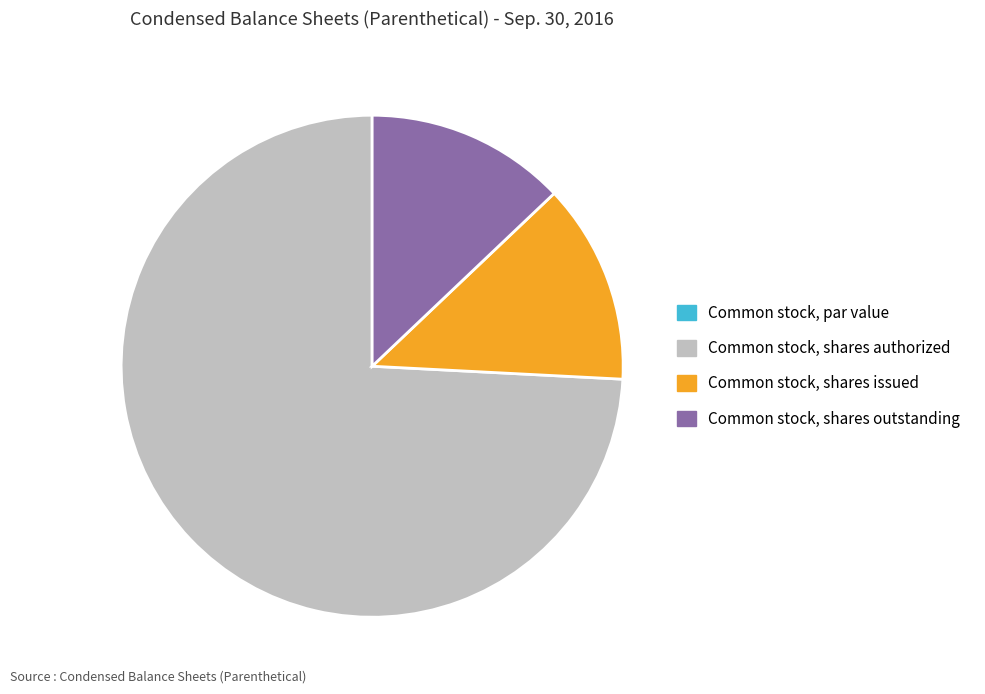

Which category has the biggest portion of the pie?

Common stock, shares authorized